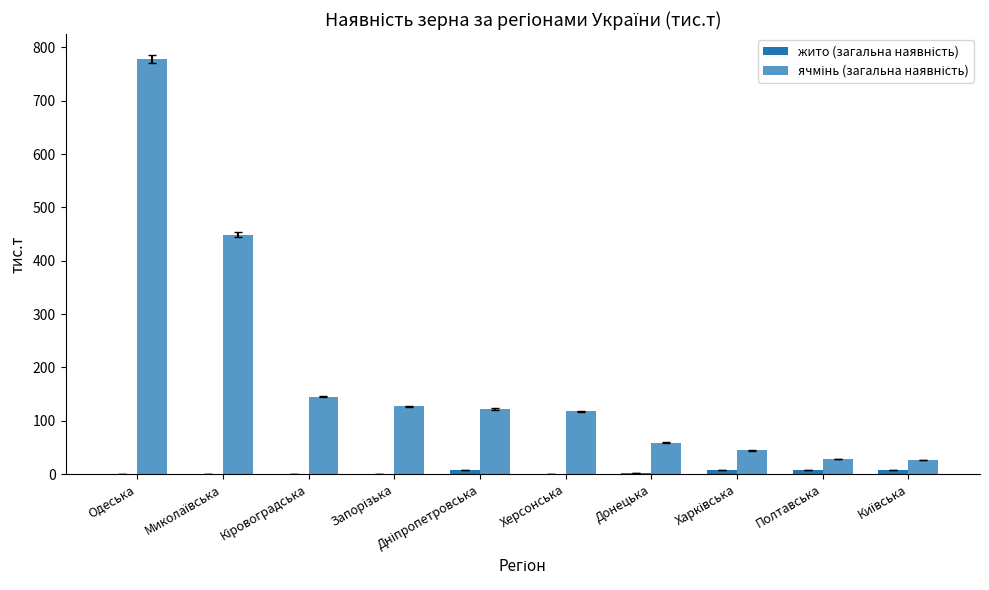

What is the total value across all series at Миколаївська?

449.2